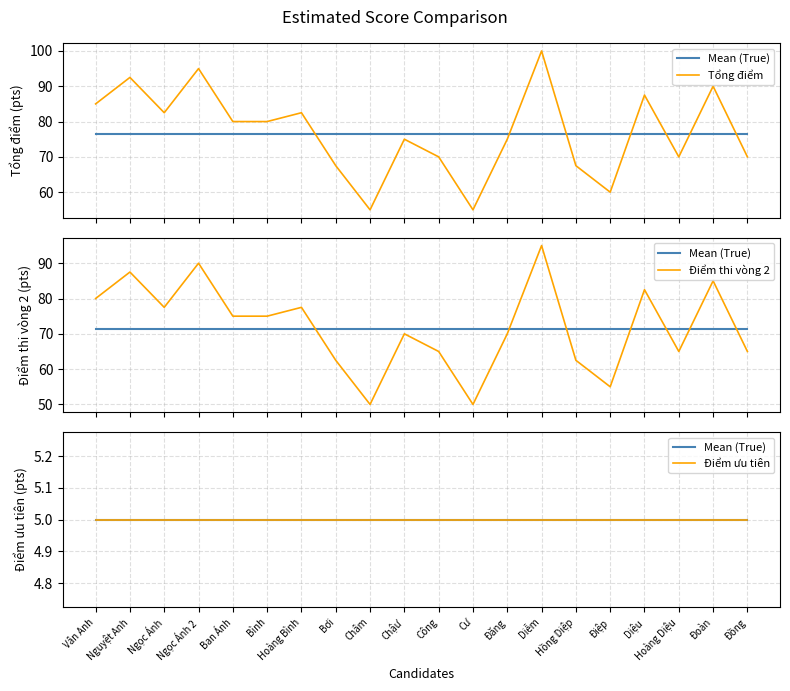

Rank the series at Châm from lowest to highest value.

Mean (True), Điểm ưu tiên, Điểm thi vòng 2, Tổng điểm